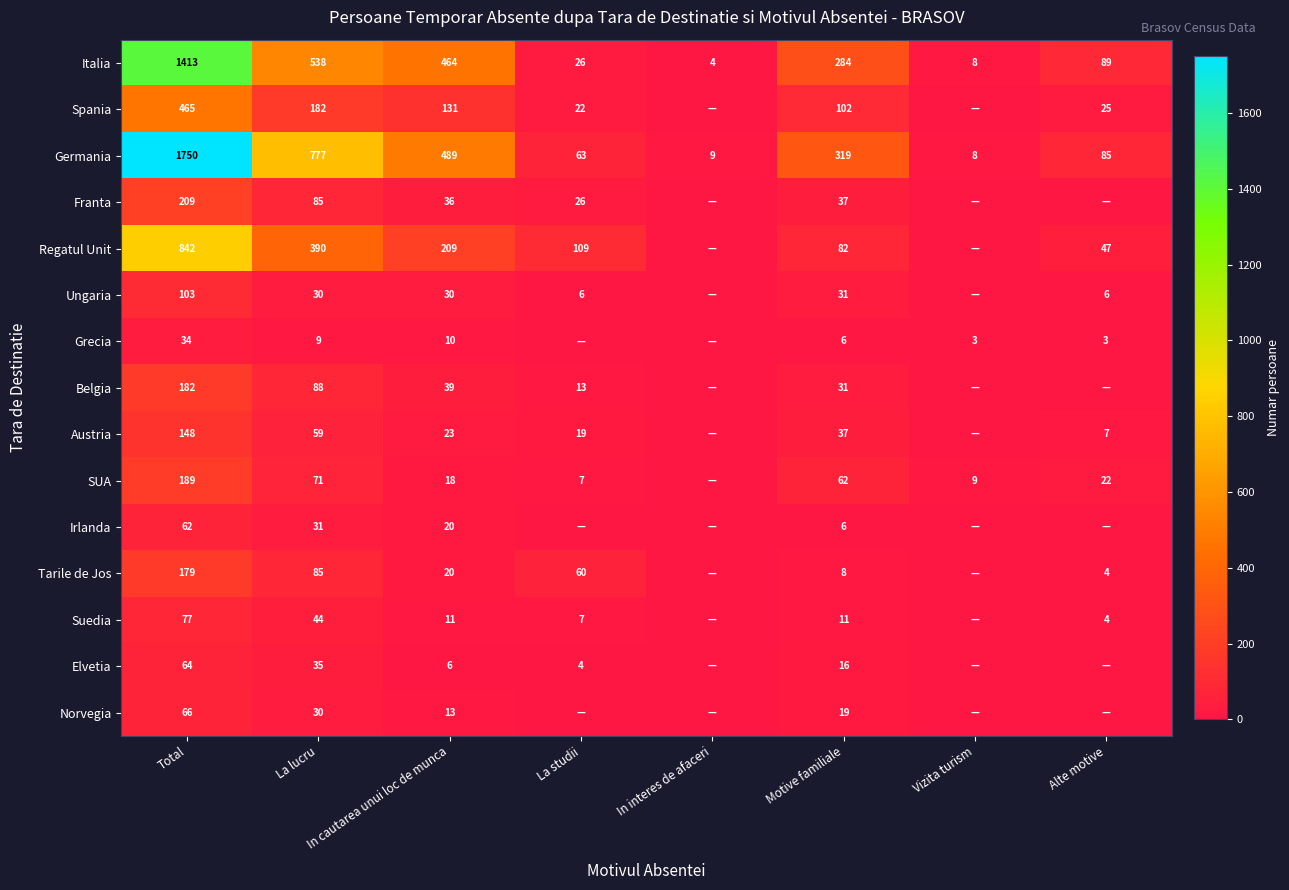

Which series changed the most between Total and Motive familiale?

Germania